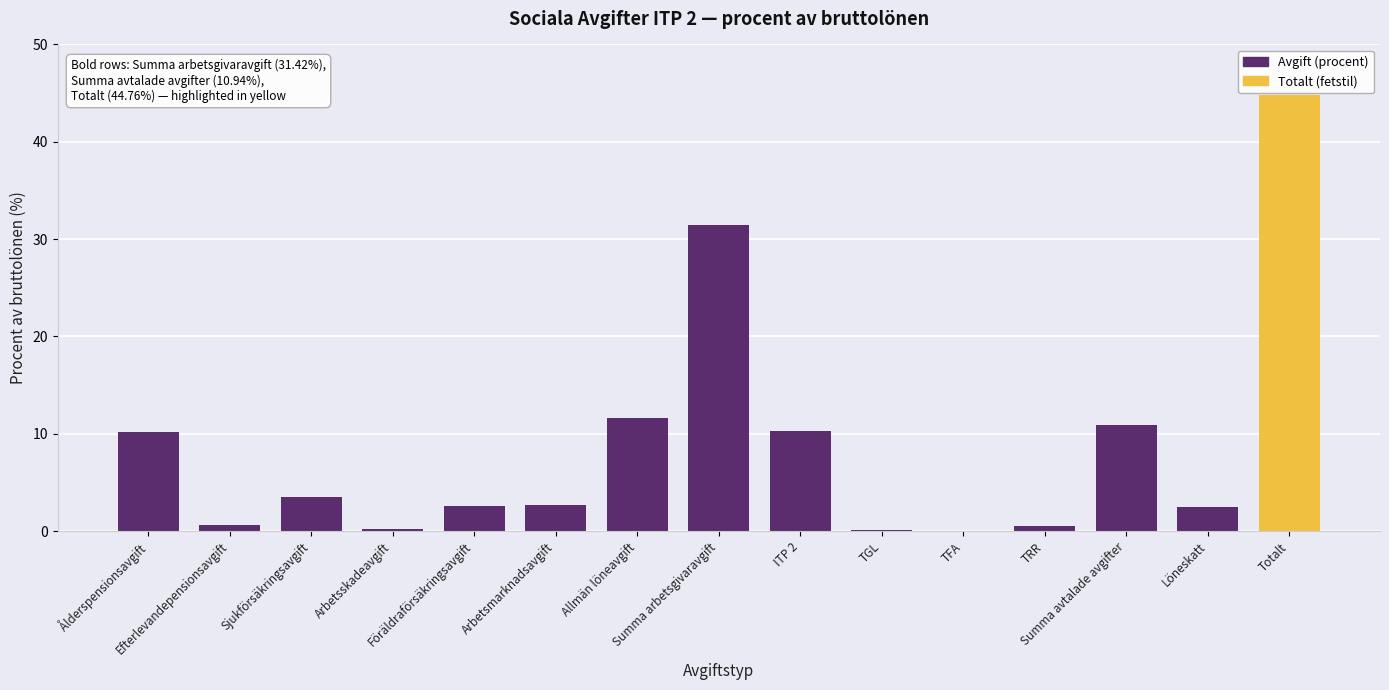

What is the maximum value shown in the chart?

44.8